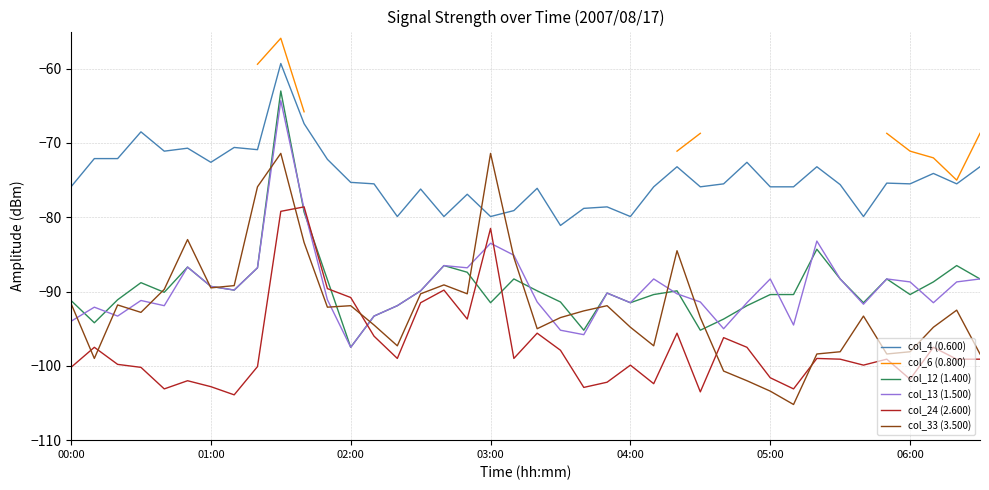

True or false: col_24 (2.600) and col_4 (0.600) cross at least once.

False